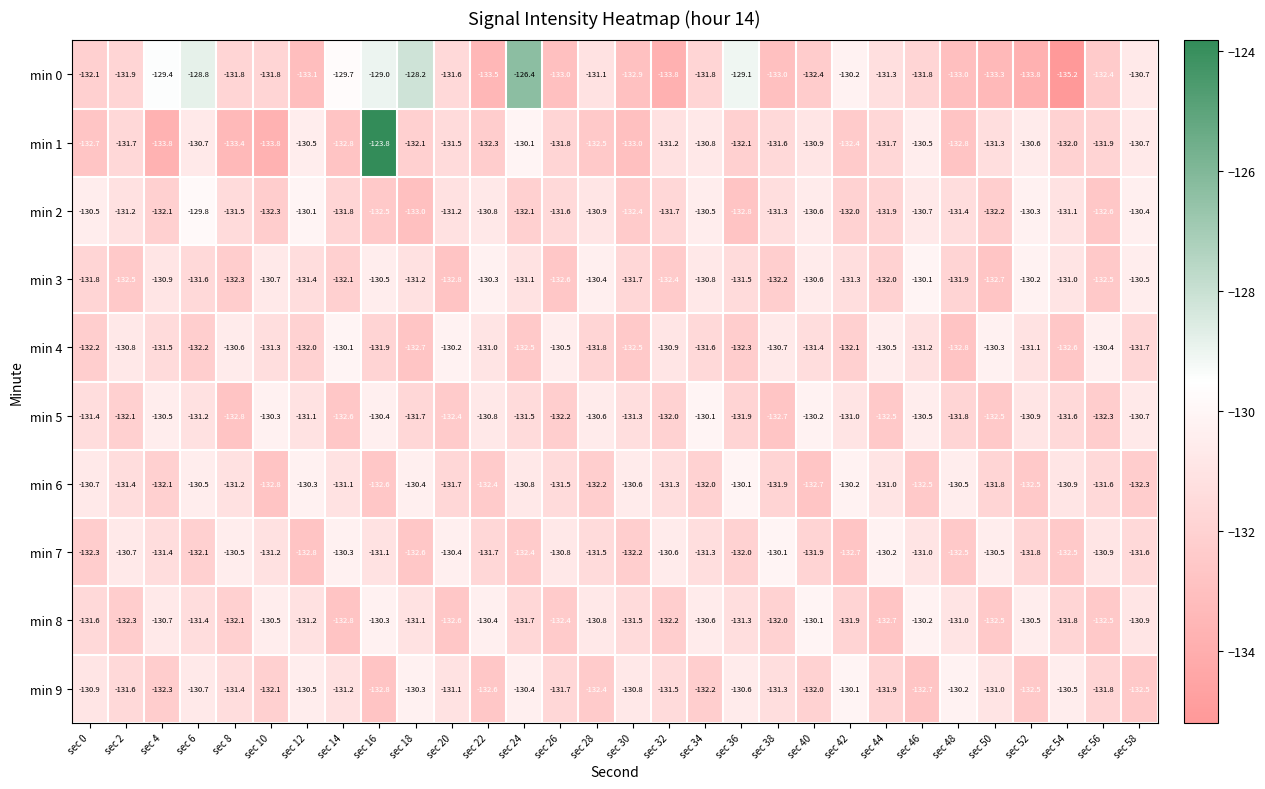

At which label is min 6 closest to -131?

sec 44